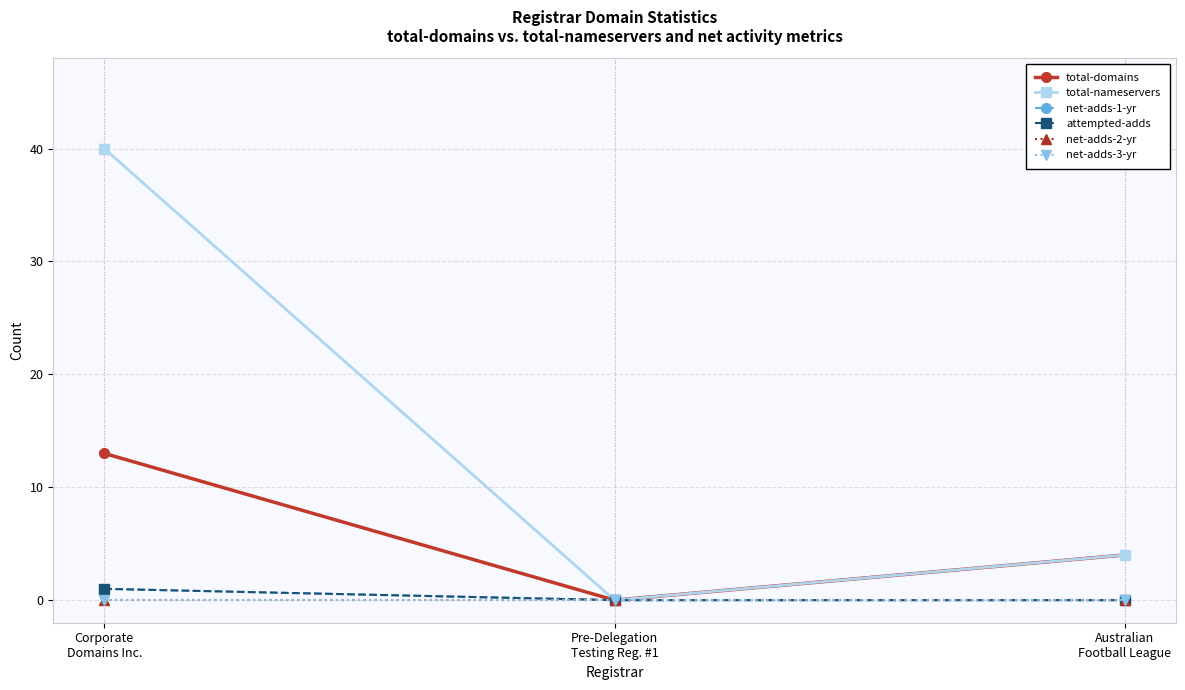

Does the chart have visible grid lines?

Yes